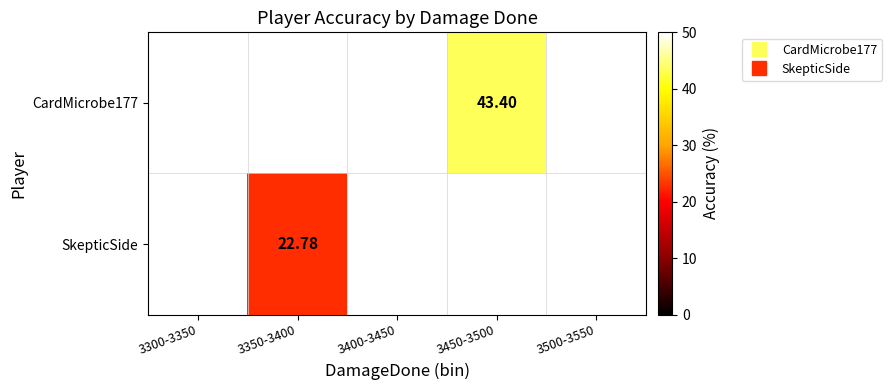

Which label corresponds to the smallest value in the chart?

3350-3400